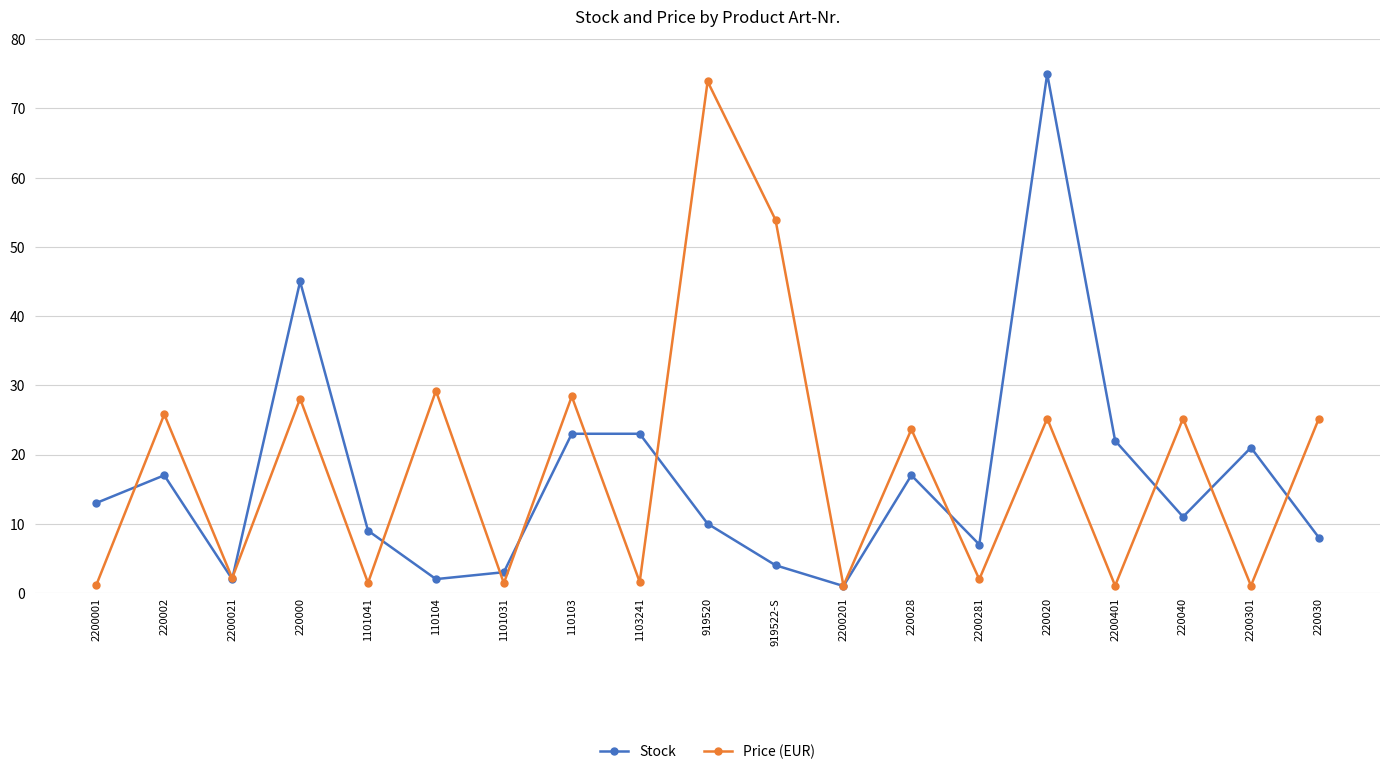

Between 2200001 and 2200301, which series saw the biggest shift?

Stock